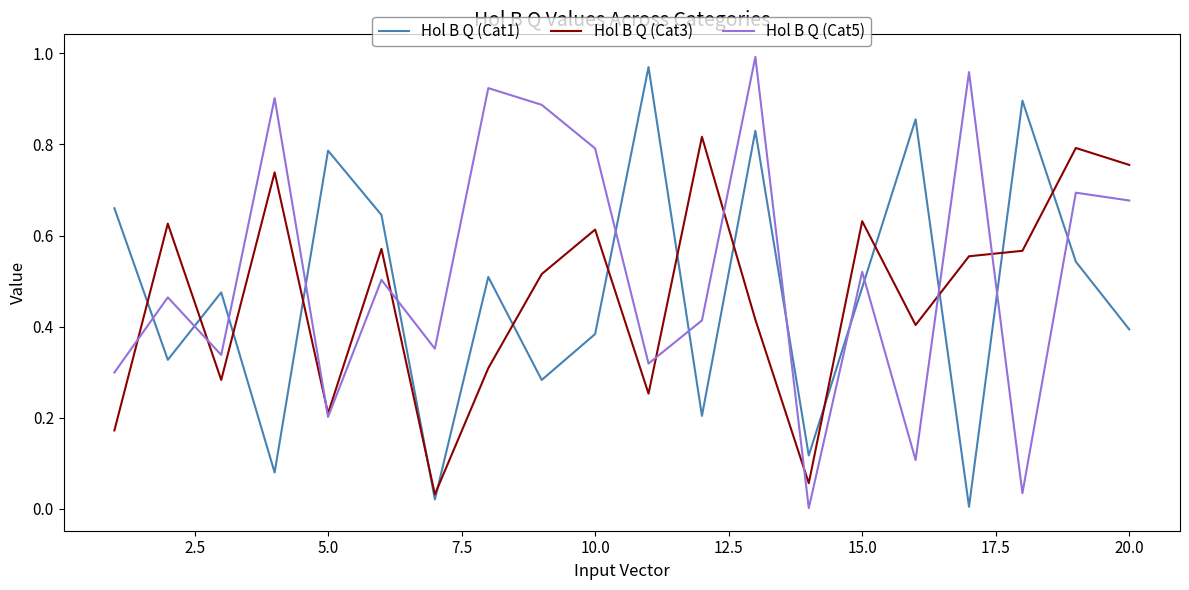

True or false: Hol B Q (Cat1) and Hol B Q (Cat3) cross at least once.

True